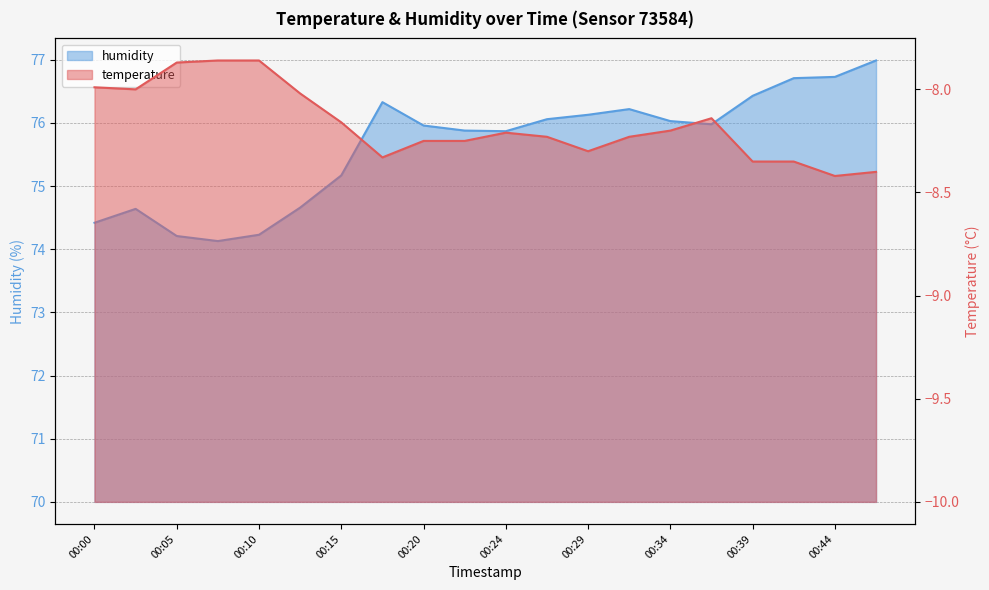

Reading left to right, extract all data points from this chart.

temperature: 00:00=-8.0	00:02=-8.0	00:05=-7.9	00:07=-7.9	00:10=-7.9	00:12=-8.0	00:15=-8.2	00:17=-8.3	00:20=-8.2	00:22=-8.2	00:24=-8.2	00:27=-8.2	00:29=-8.3	00:32=-8.2	00:34=-8.2	00:37=-8.1	00:39=-8.3	00:42=-8.3	00:44=-8.4	00:46=-8.4
humidity: 00:00=74.4	00:02=74.6	00:05=74.2	00:07=74.1	00:10=74.2	00:12=74.7	00:15=75.2	00:17=76.3	00:20=76.0	00:22=75.9	00:24=75.9	00:27=76.1	00:29=76.1	00:32=76.2	00:34=76.0	00:37=76.0	00:39=76.4	00:42=76.7	00:44=76.7	00:46=77.0